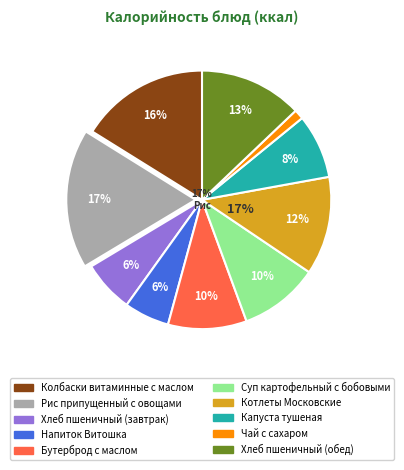

True or false: Хлеб пшеничный (завтрак) accounts for 6% of the total.

True